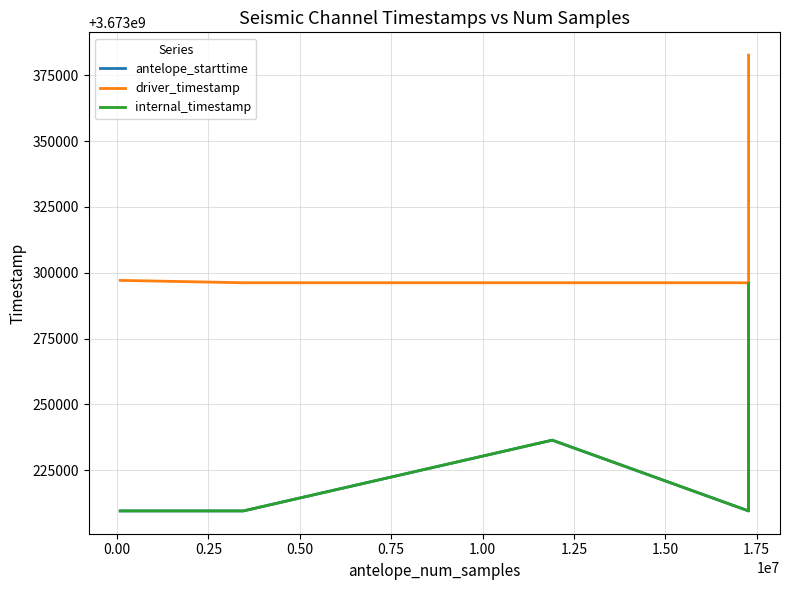

Which series has the largest total across all categories?

driver_timestamp